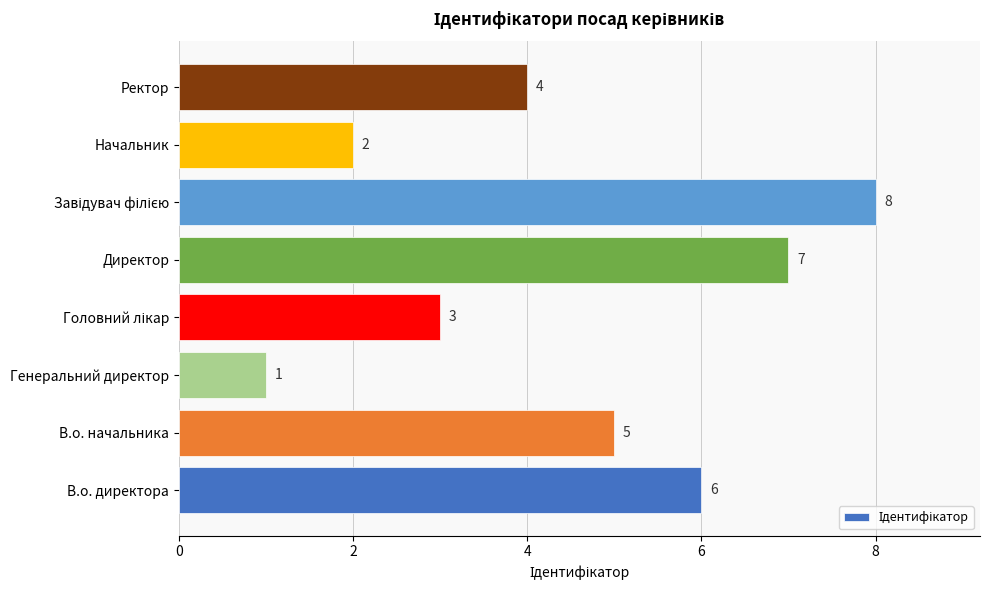

Reading bottom to top, transcribe all the data shown in this chart.

6	5	1	3	7	8	2	4